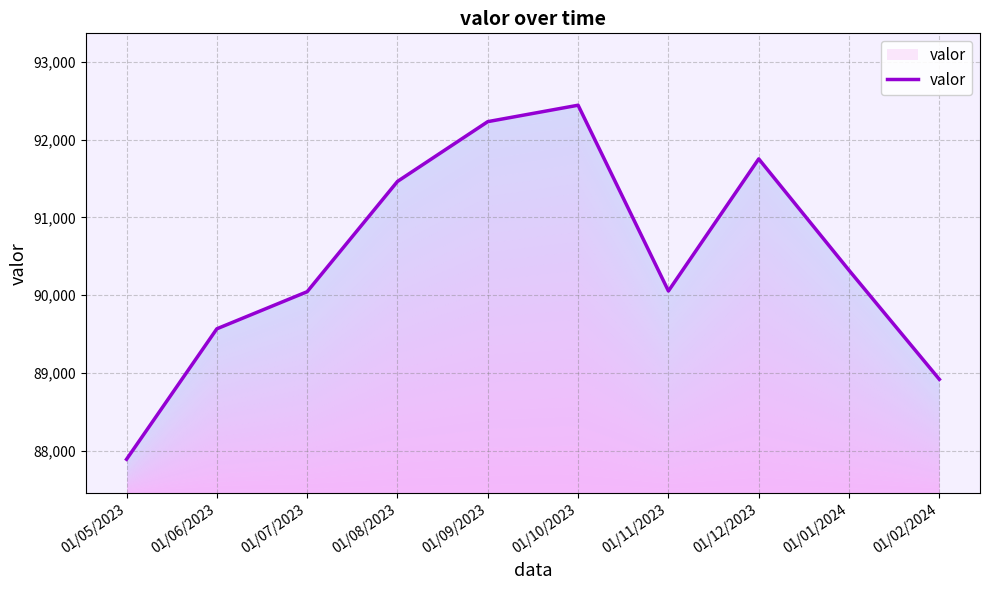

What is the difference between the values at 01/06/2023 and 01/05/2023?

1678